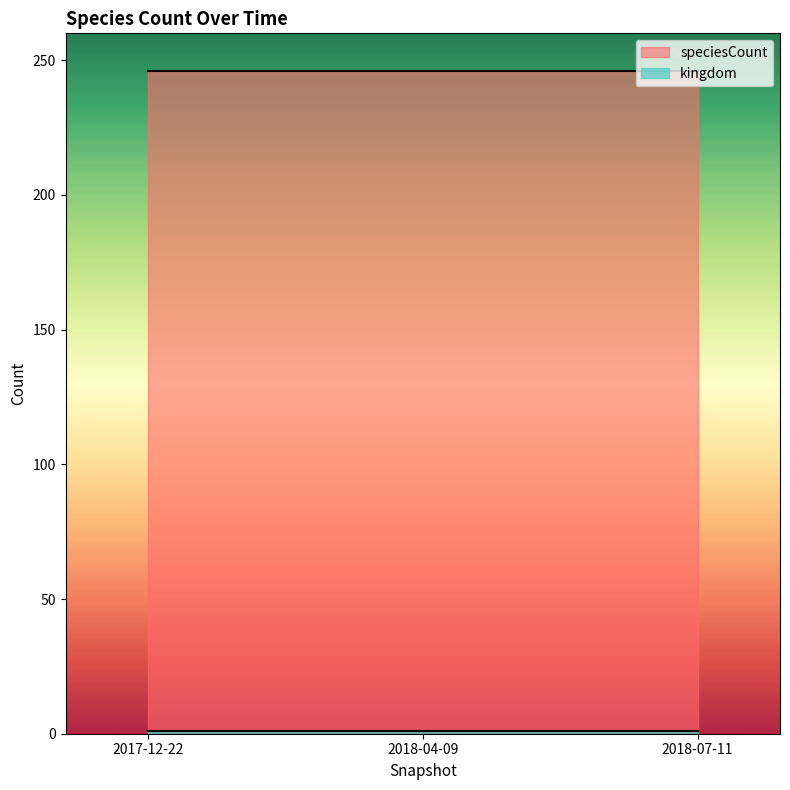

What is the average value of the speciesCount series?

246